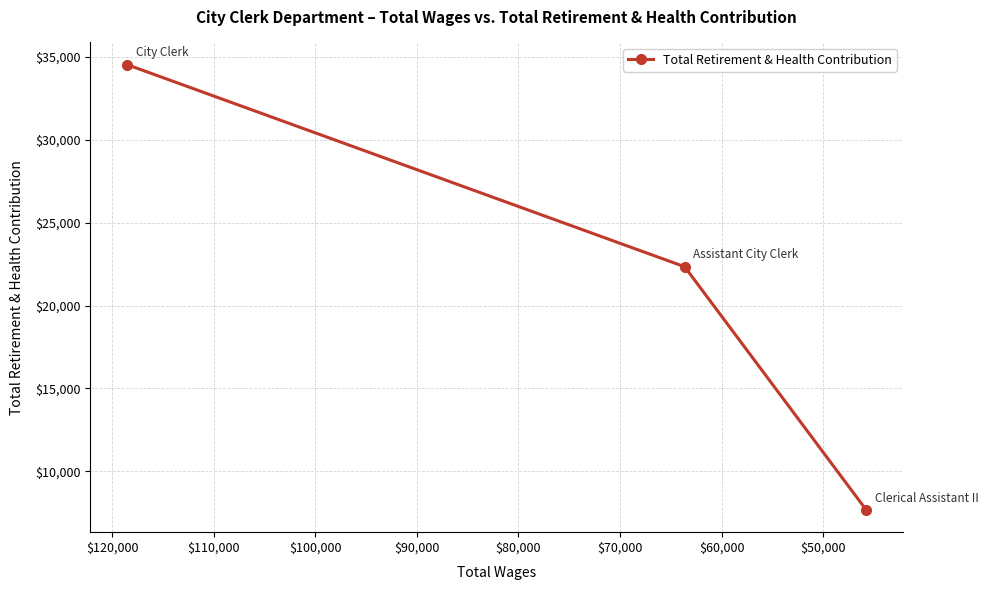

What is the maximum value shown in the chart?

34535